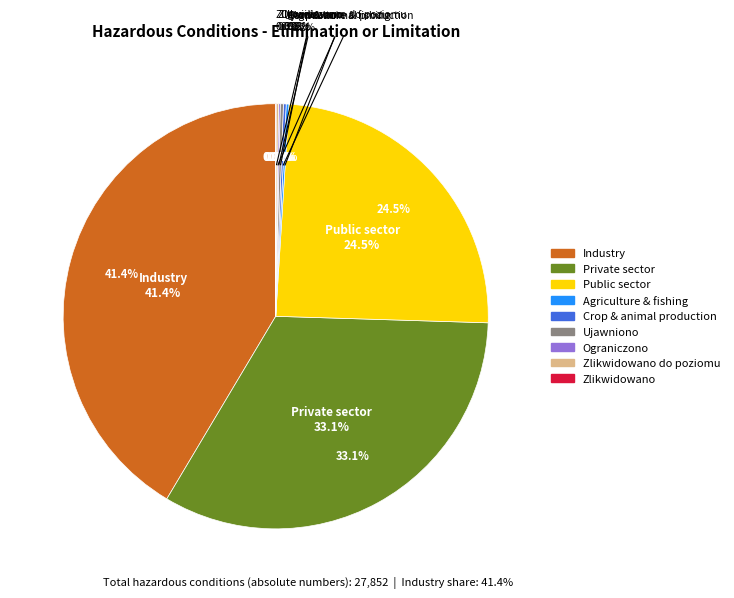

Rank the categories by value from lowest to highest.

Zlikwidowano, Ograniczono, Zlikwidowano do poziomu, Agriculture & fishing, Crop & animal production, Ujawniono, Public sector, Private sector, Industry